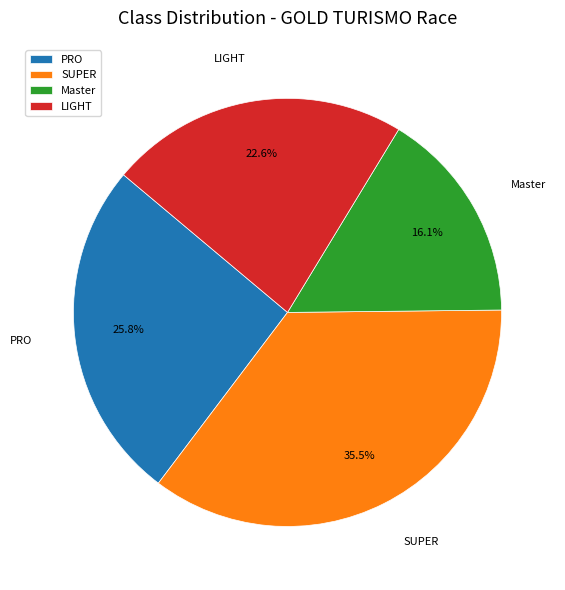

Does any single category account for the majority?

No